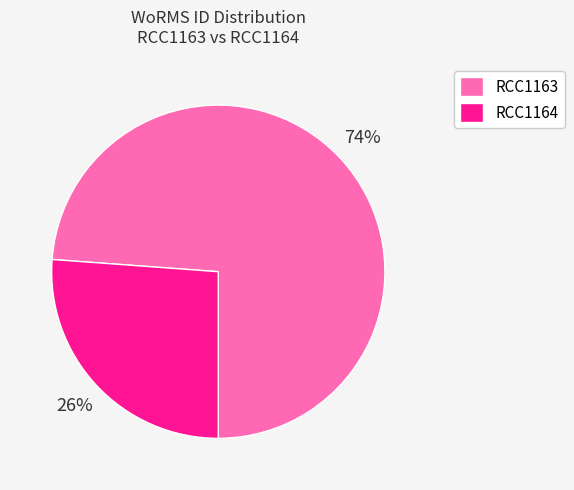

Combined, do RCC1164 and RCC1163 account for over 50%?

Yes